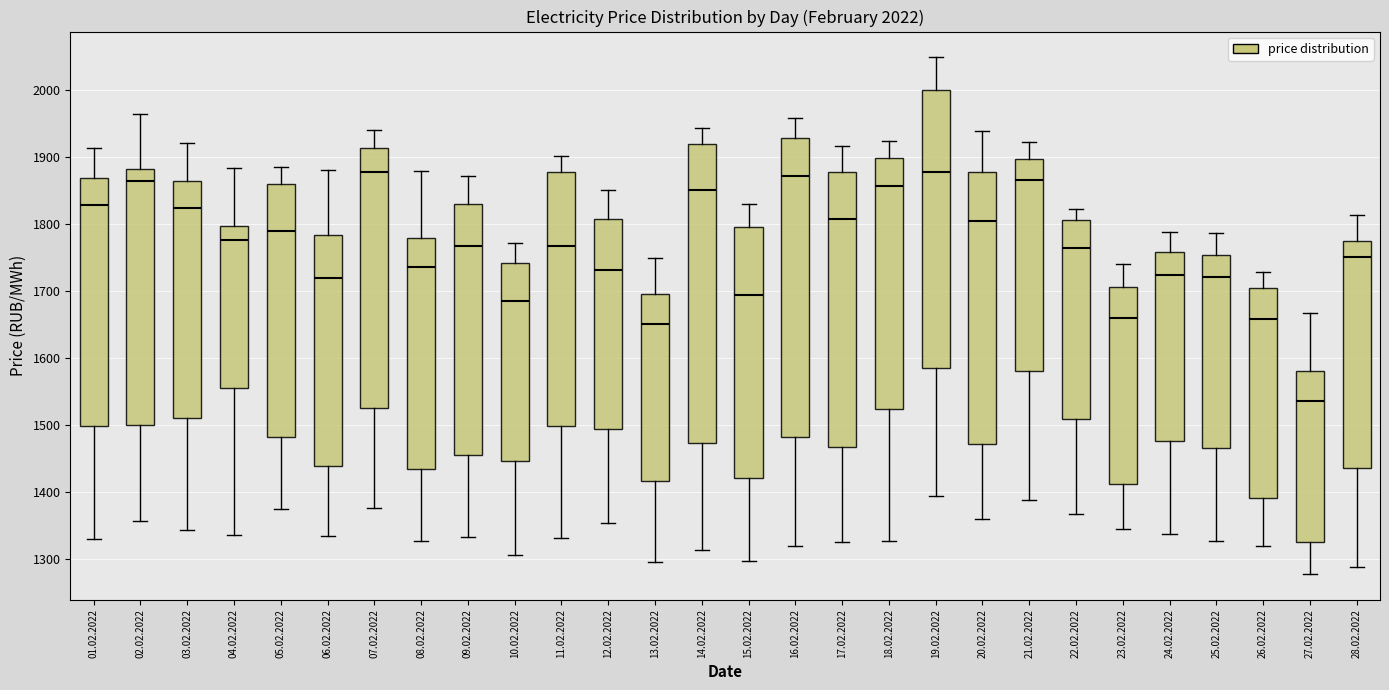

Where is the upper edge of the box for 02.02.2022 on the y-axis? The values are not printed on the chart, so give them approximately, as read against the axis.

1880